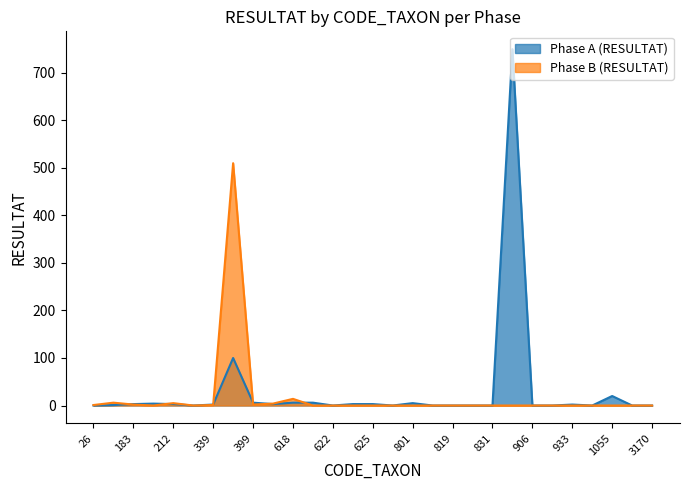

What is the greatest value displayed?

750